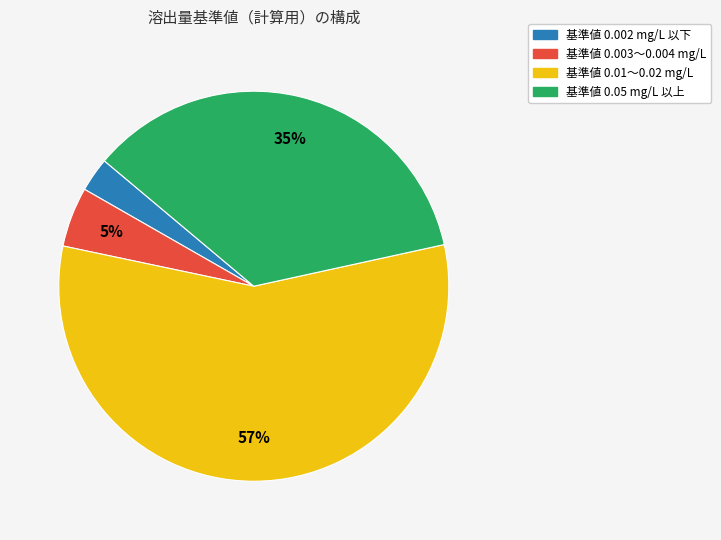

To the nearest percent, what is the average slice percentage?

25%